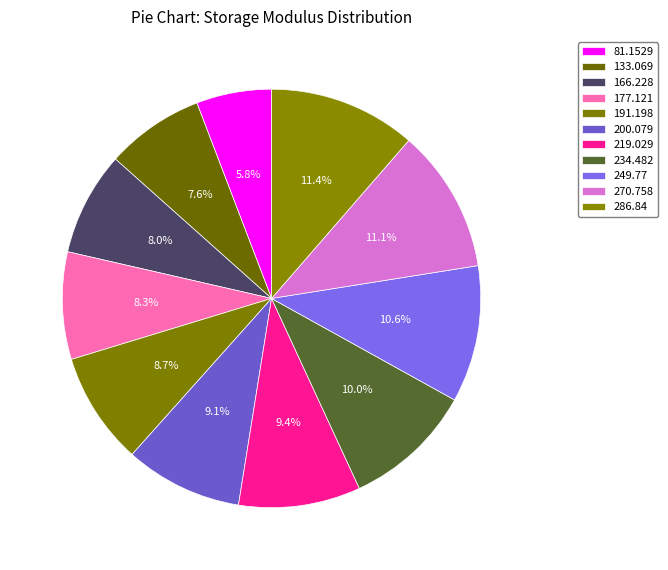

Between 219.029 and 286.84, which is larger?

286.84